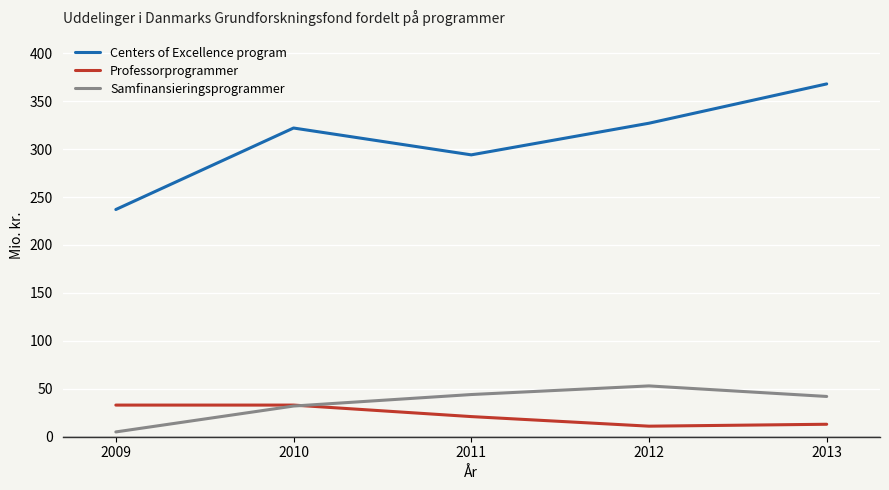

After their last crossing, which series has the higher values: Samfinansieringsprogrammer or Professorprogrammer?

Samfinansieringsprogrammer